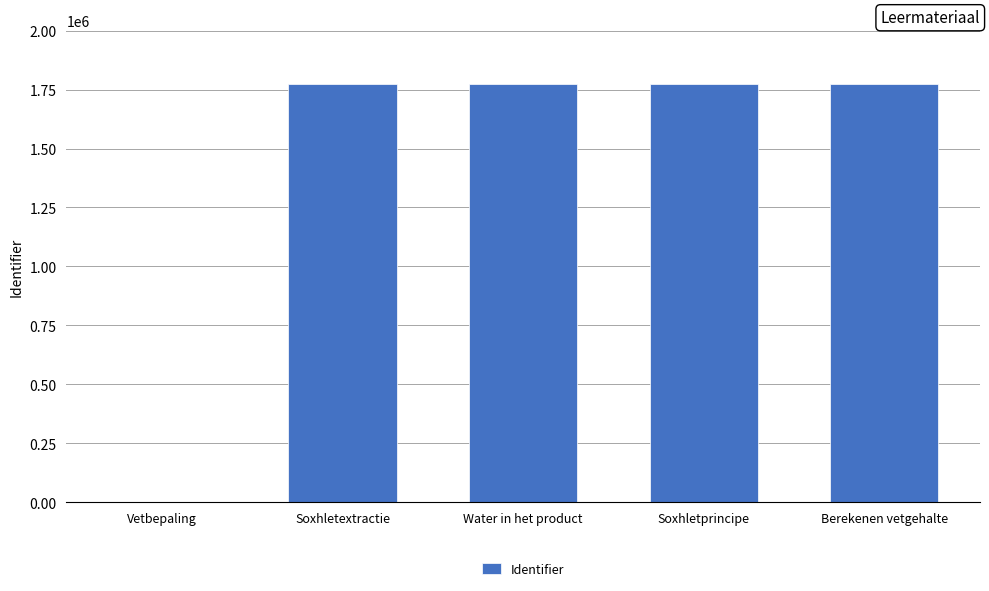

The chart shows a value of 1775179 at Water in het product. True or false?

True